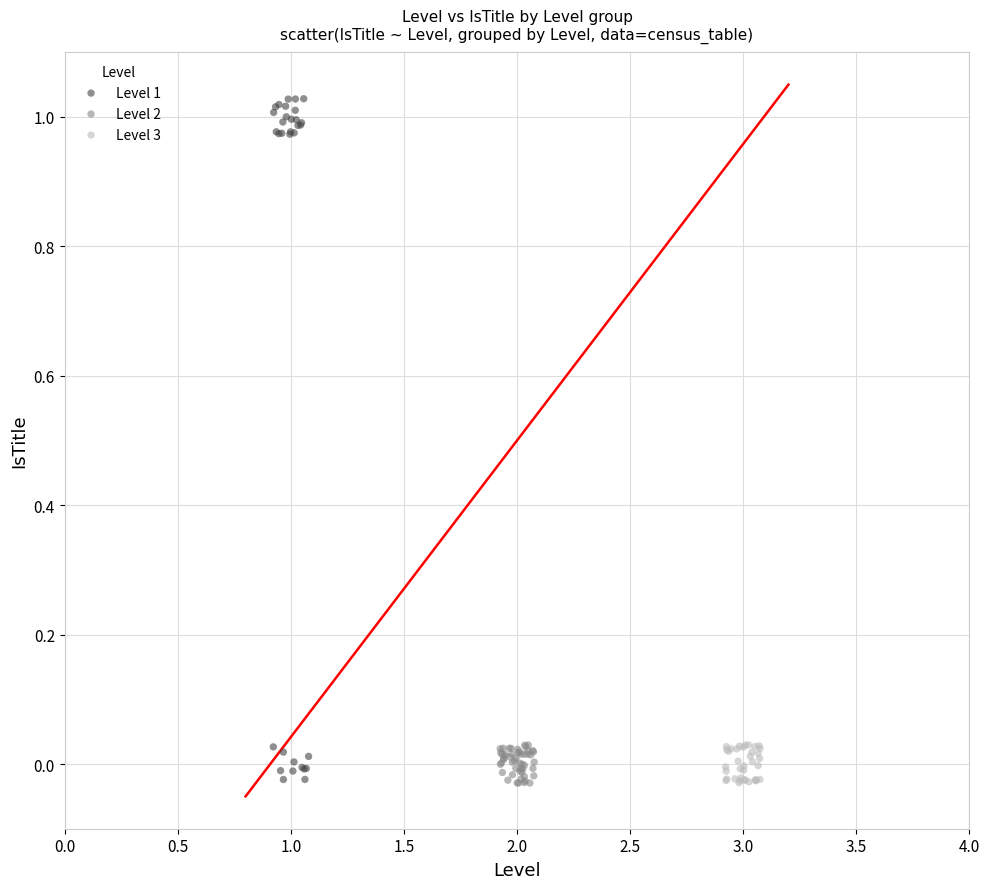

Which series has the widest spread of Y values?

Level 1